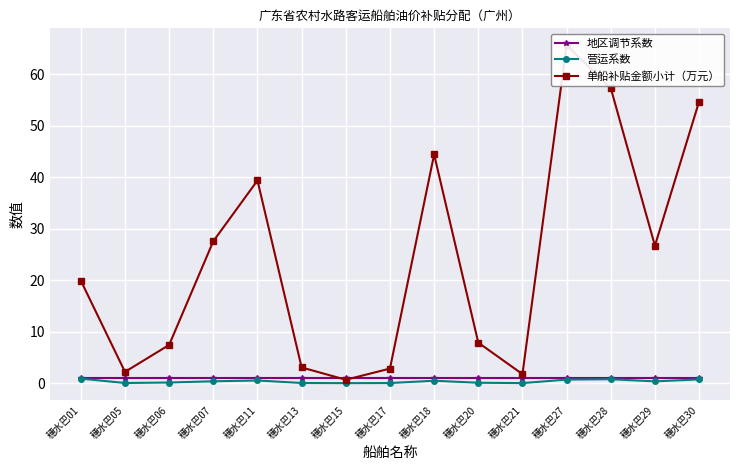

How many series are shown in this chart?

3